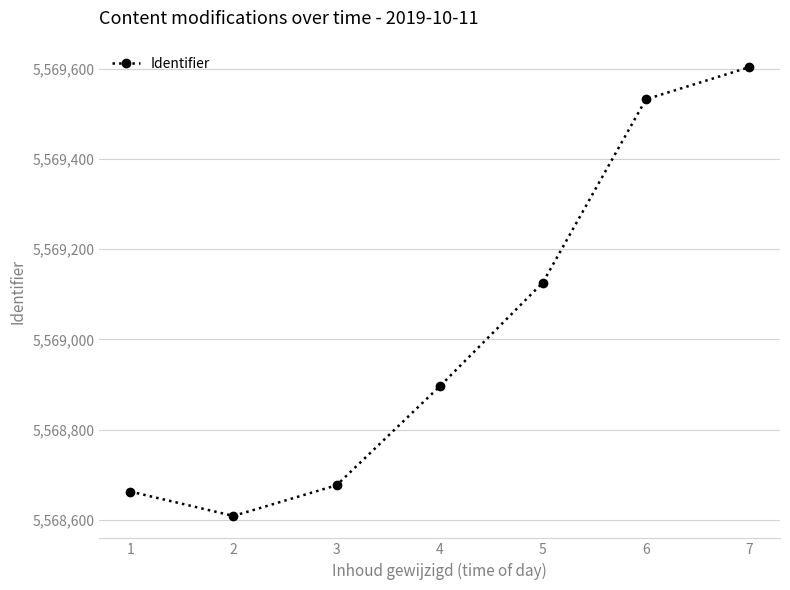

Between 2 and 6, which is larger?

6